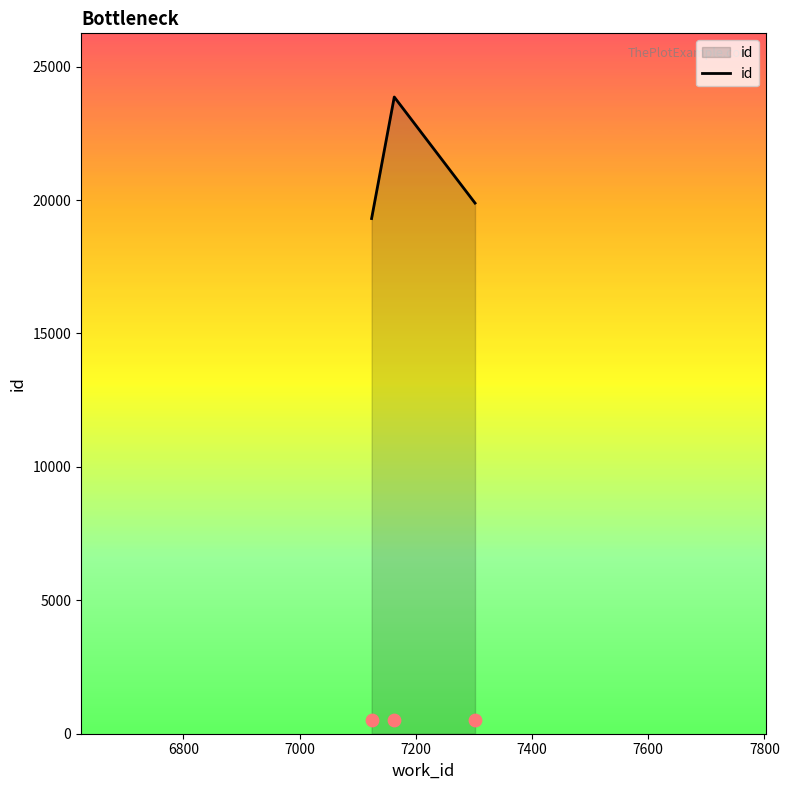

What is the lowest value of the id series?

19306